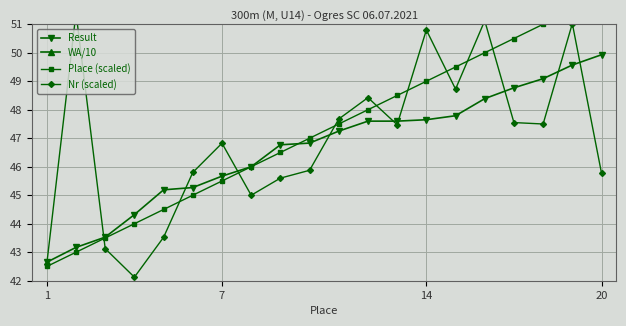

At which label does Result reach its peak?

20